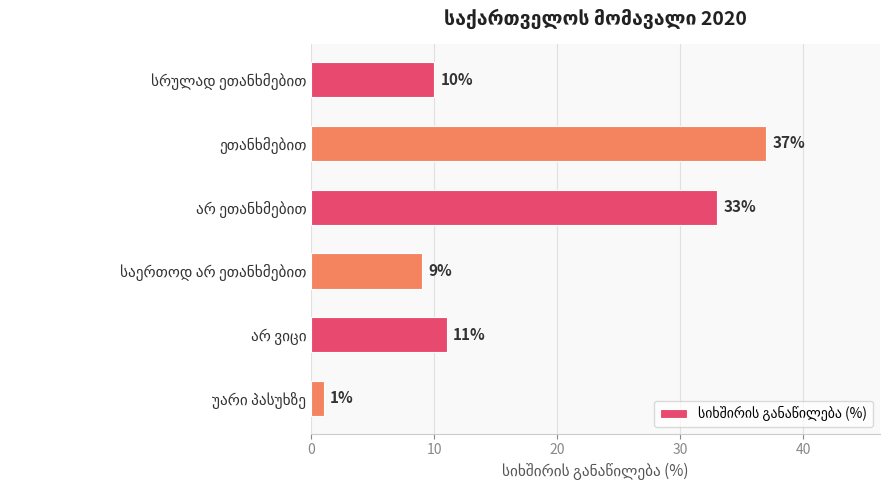

What is the sum of all values?

101